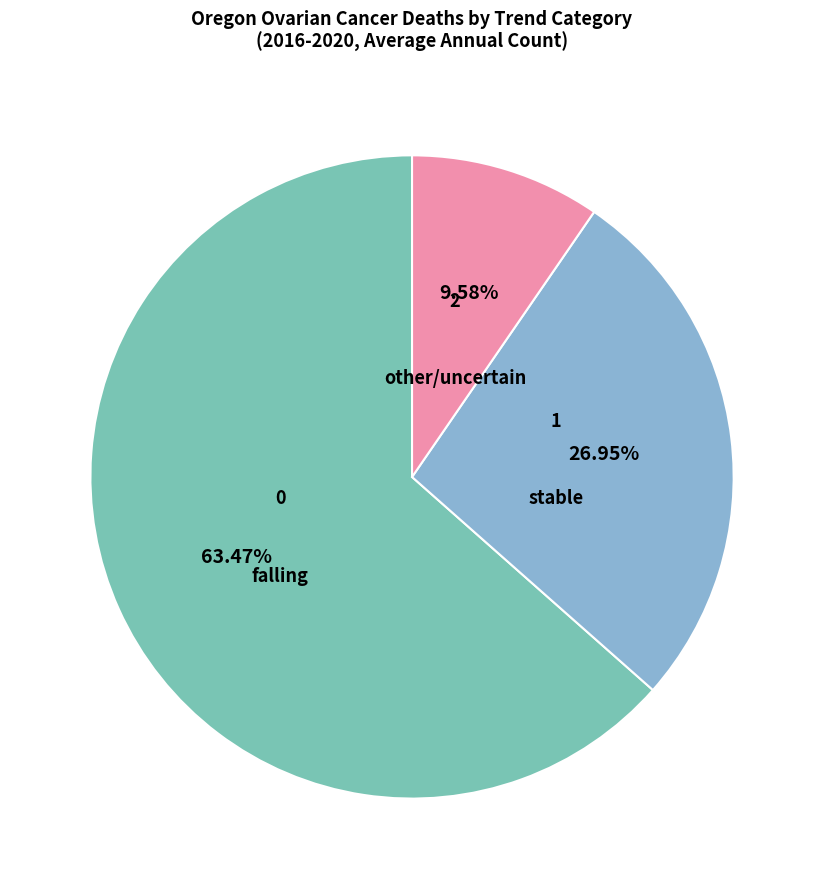

How many segments does this pie chart have?

3